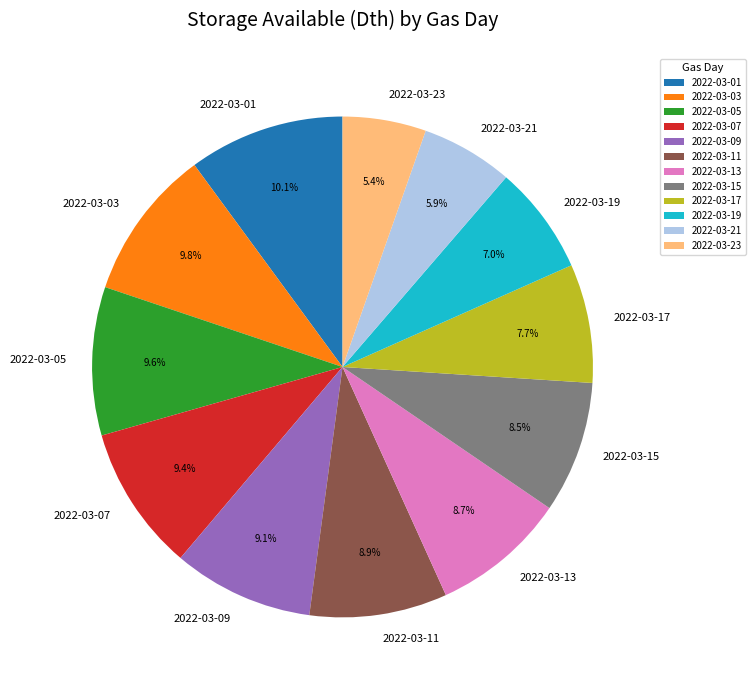

To the nearest percent, what is the difference between the largest and smallest slice percentages?

5%